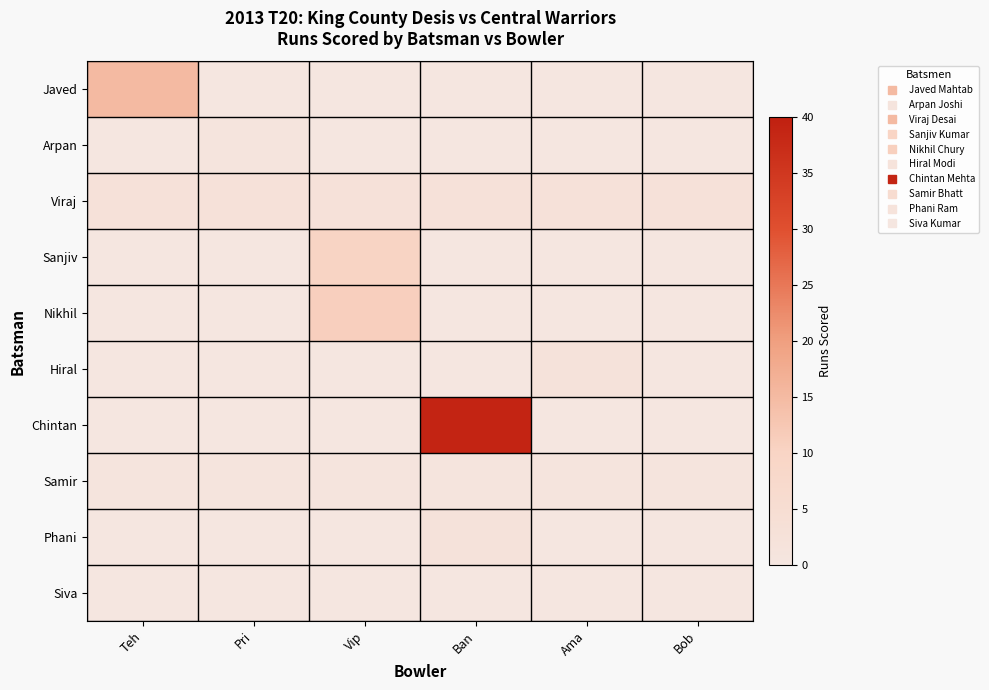

Reading left to right, transcribe all the data shown in this chart.

Javed: Teh=15.0	Pri=0.0	Vip=0.0	Ban=0.0	Ama=0.0	Bob=0.0
Arpan: Teh=0.0	Pri=1.0	Vip=0.0	Ban=0.0	Ama=0.0	Bob=0.0
Viraj: Teh=2.5	Pri=2.5	Vip=2.5	Ban=2.5	Ama=2.5	Bob=2.5
Sanjiv: Teh=0.0	Pri=0.0	Vip=10.0	Ban=0.0	Ama=0.0	Bob=0.0
Nikhil: Teh=0.0	Pri=0.0	Vip=11.0	Ban=0.0	Ama=0.0	Bob=0.0
Hiral: Teh=0.0	Pri=0.0	Vip=0.0	Ban=0.0	Ama=2.0	Bob=0.0
Chintan: Teh=0.0	Pri=0.0	Vip=0.0	Ban=39.0	Ama=0.0	Bob=0.0
Samir: Teh=1.0	Pri=1.0	Vip=1.0	Ban=1.0	Ama=1.0	Bob=1.0
Phani: Teh=0.0	Pri=0.0	Vip=0.0	Ban=2.0	Ama=0.0	Bob=0.0
Siva: Teh=0.0	Pri=0.0	Vip=0.0	Ban=0.0	Ama=0.0	Bob=0.0